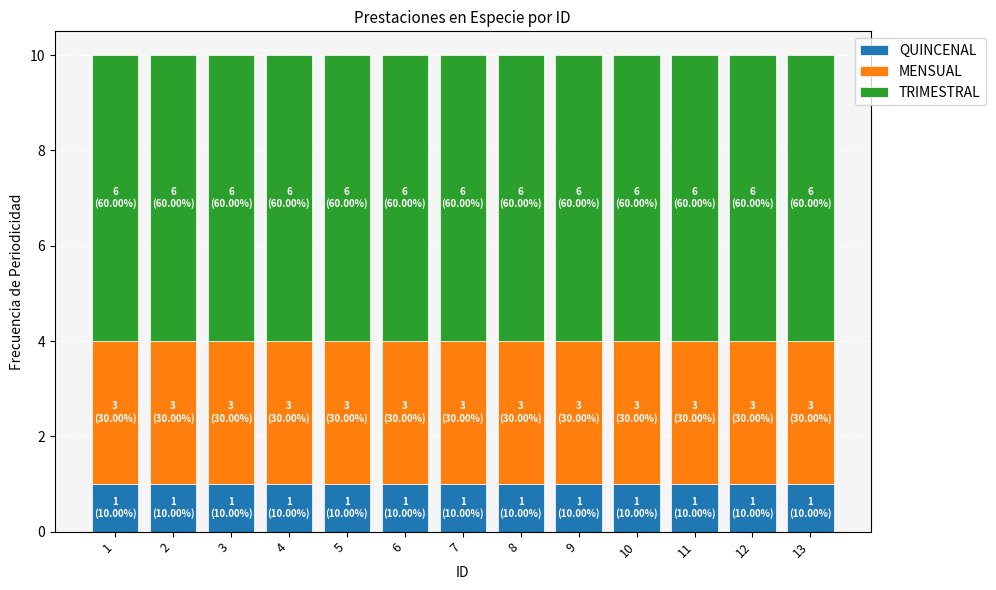

Is it true that QUINCENAL equals 1 at 1?

True